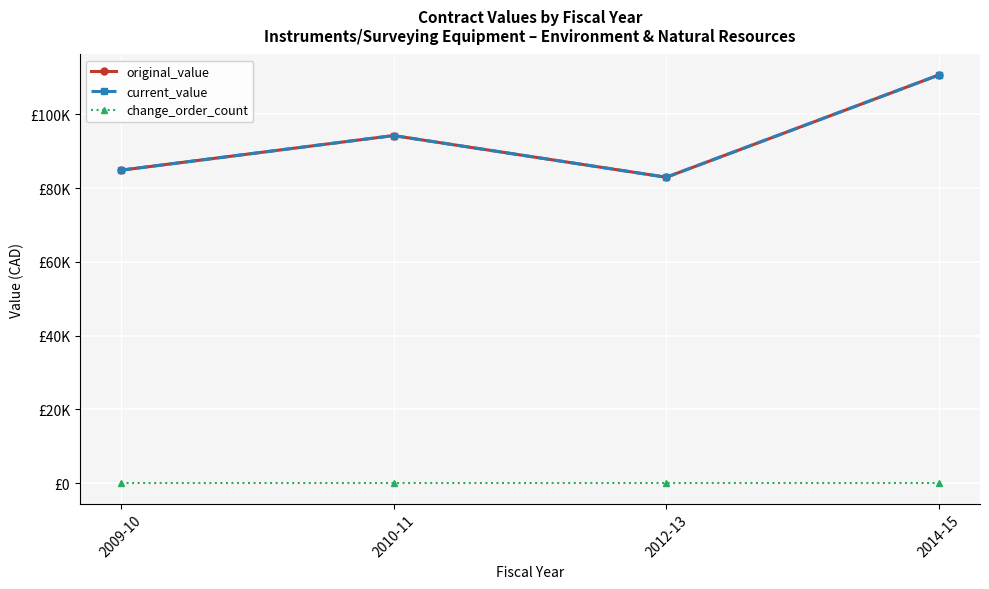

Does the chart have visible grid lines?

Yes